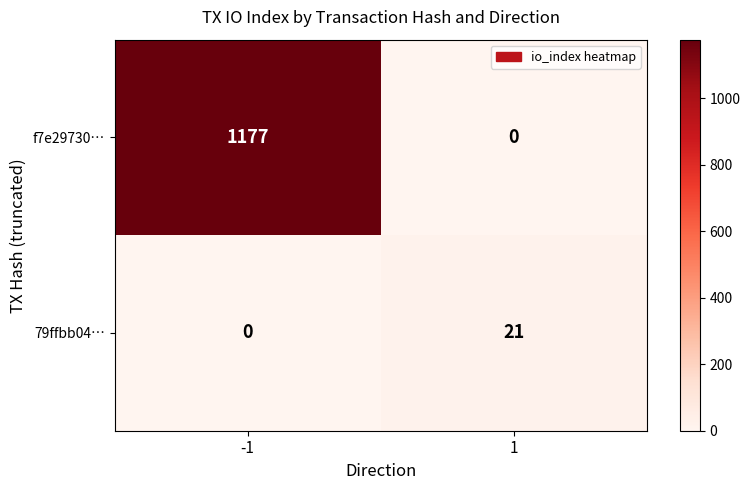

The f7e29730… series shows -658 at 1. True or false?

False